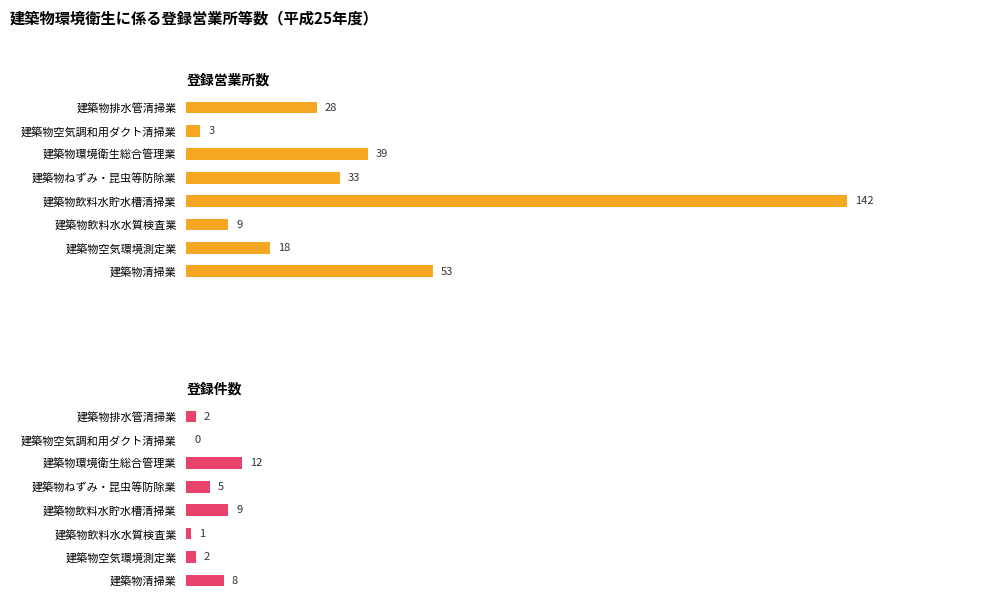

List the labels in order of 登録営業所数 value, smallest first.

建築物空気調和用ダクト清掃業, 建築物飲料水水質検査業, 建築物空気環境測定業, 建築物排水管清掃業, 建築物ねずみ・昆虫等防除業, 建築物環境衛生総合管理業, 建築物清掃業, 建築物飲料水貯水槽清掃業